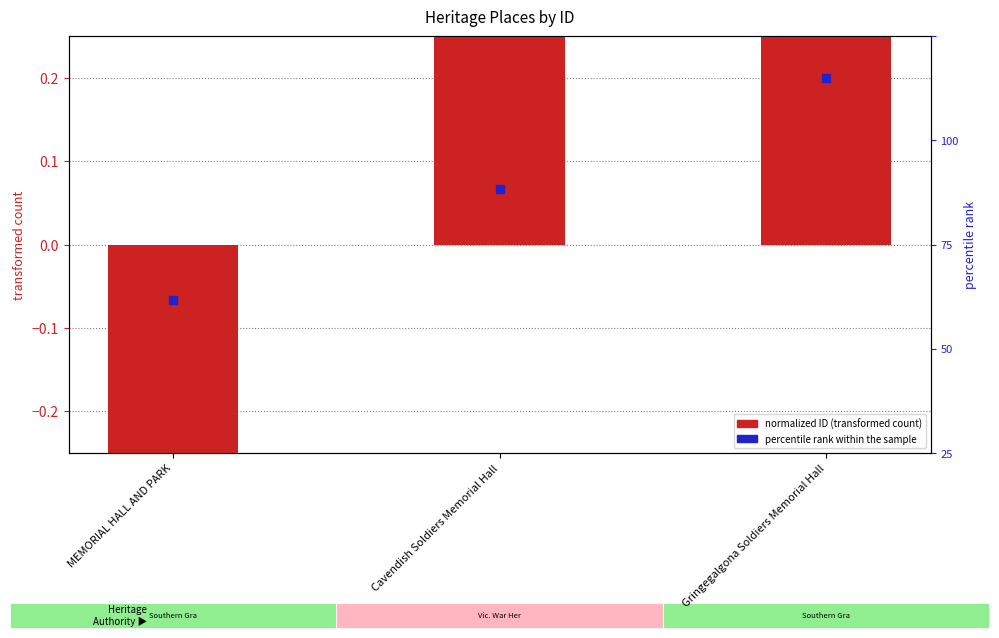

Which series reaches the maximum Y coordinate?

normalized ID (transformed count)